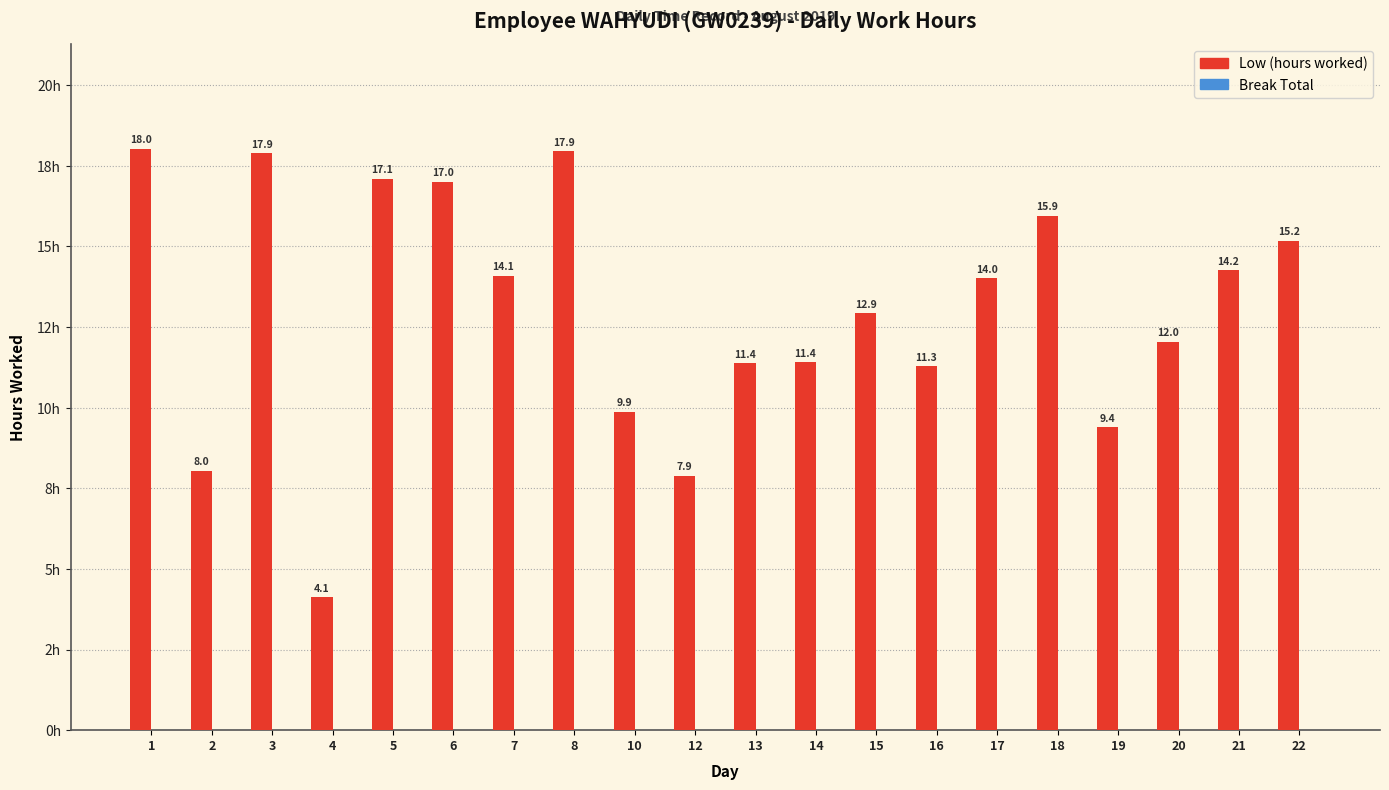

Reading left to right, list all the values displayed in this chart.

Low (hours): 1=18.0	2=8.0	3=17.9	4=4.1	5=17.1	6=17.0	7=14.1	8=17.9	10=9.9	12=7.9	13=11.4	14=11.4	15=12.9	16=11.3	17=14.0	18=15.9	19=9.4	20=12.0	21=14.2	22=15.2
Break Total: 1=0.0	2=0.0	3=0.0	4=0.0	5=0.0	6=0.0	7=0.0	8=0.0	10=0.0	12=0.0	13=0.0	14=0.0	15=0.0	16=0.0	17=0.0	18=0.0	19=0.0	20=0.0	21=0.0	22=0.0